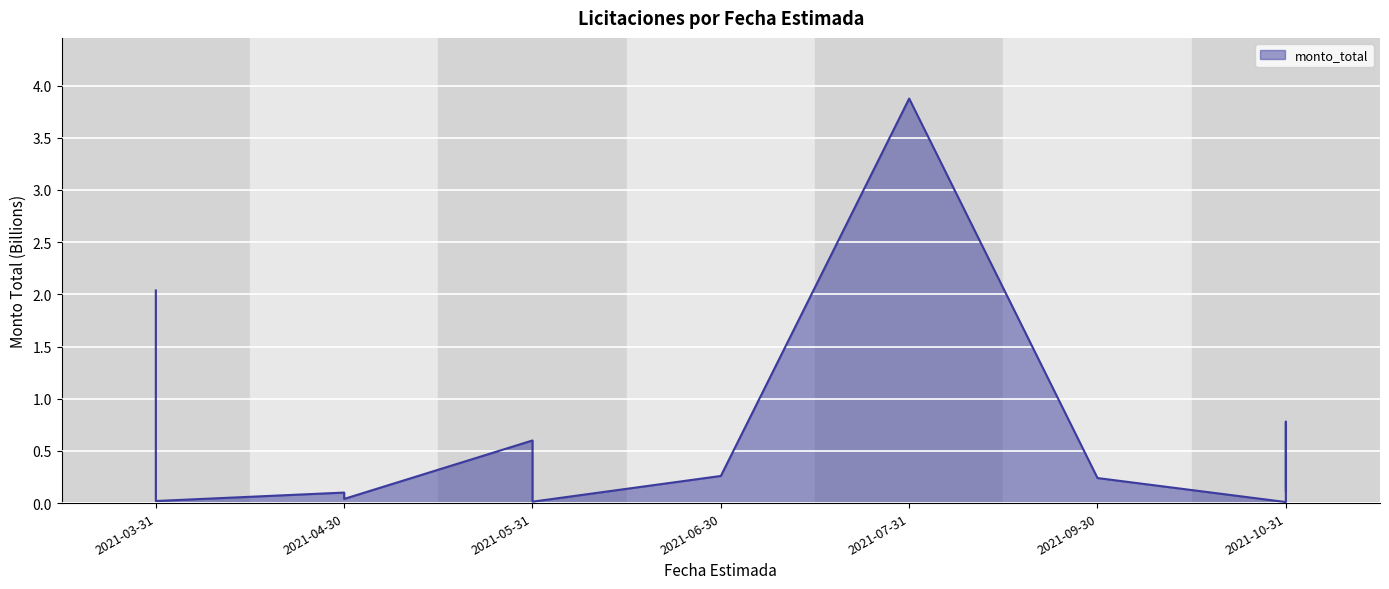

Is it true that the value at 2021-09-30 is 0.1?

False